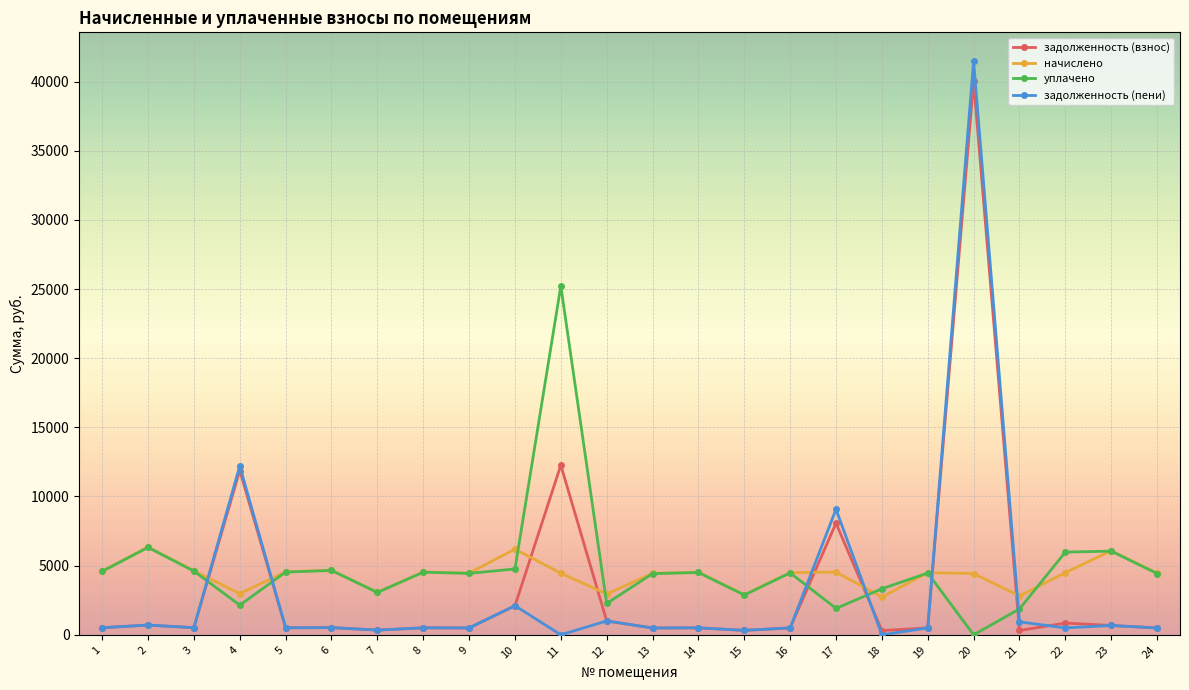

Rank the series by their average value, from lowest to highest.

задолженность (пени), задолженность (взнос), начислено, уплачено